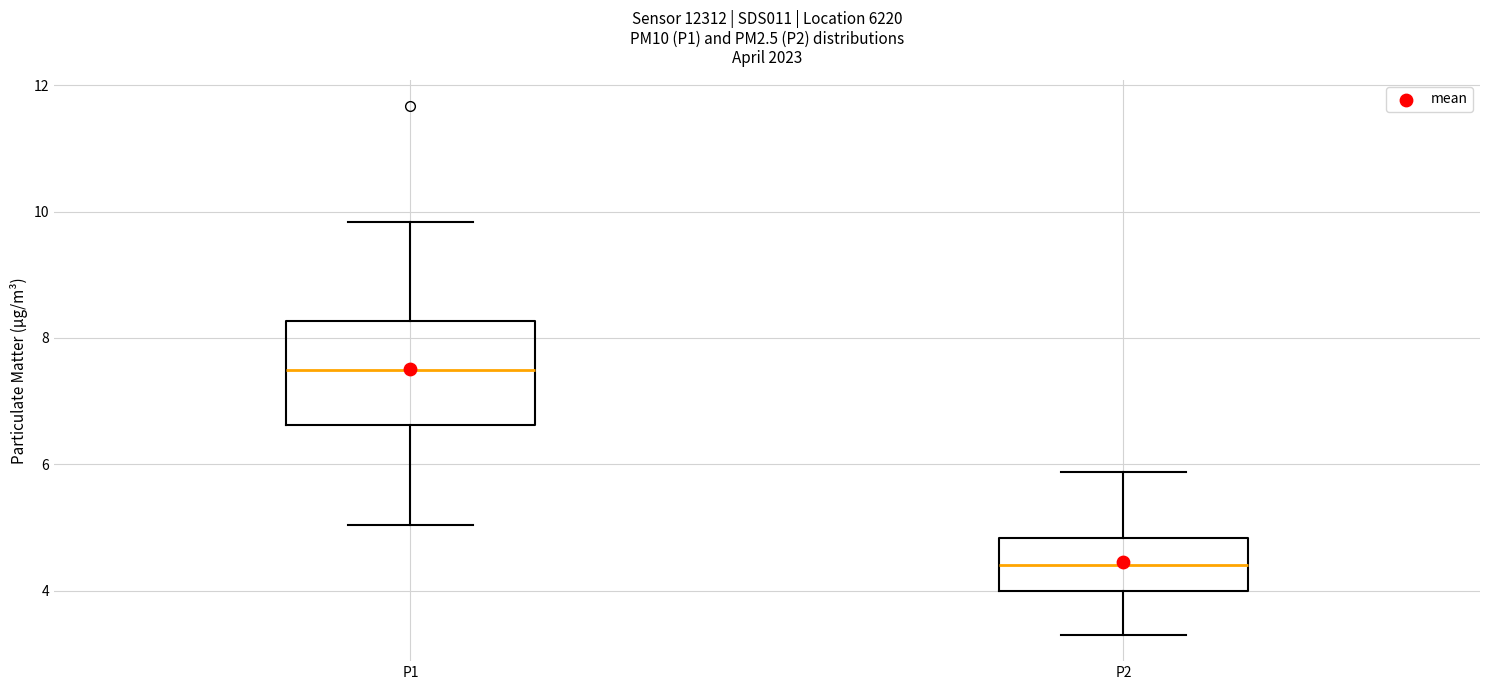

Where does the upper whisker of the box for P1 end on the y-axis? The values are not printed on the chart, so give them approximately, as read against the axis.

9.8